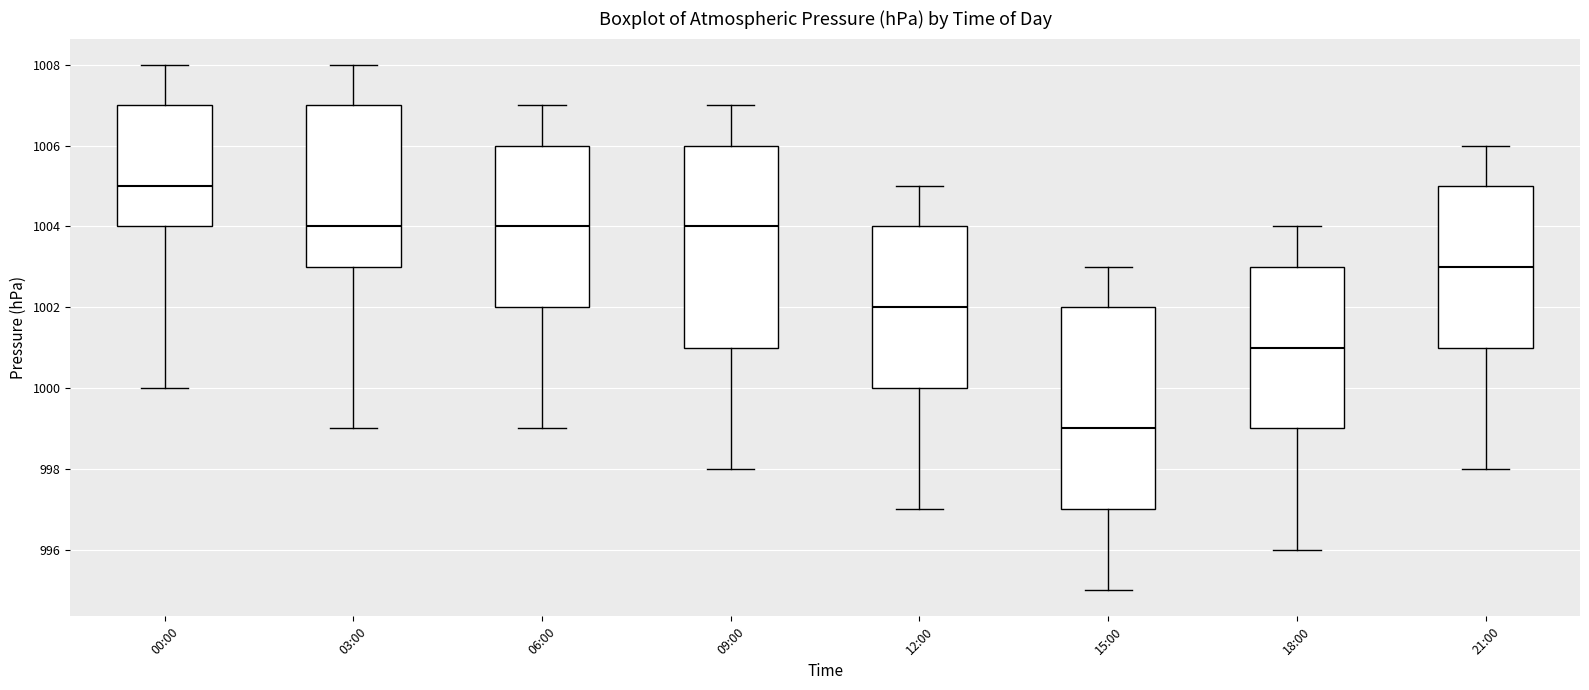

Where does the median line of the box for 09:00 sit on the y-axis? The values are not printed on the chart, so give them approximately, as read against the axis.

1004